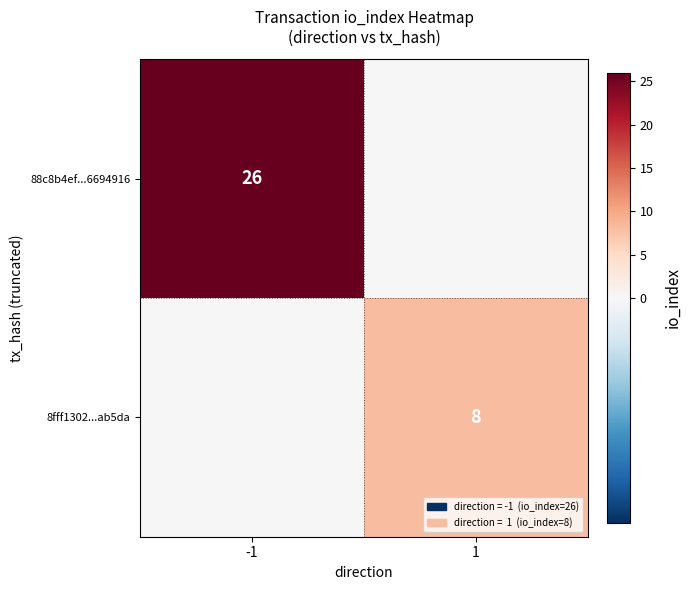

Is the value of 8fff1302...ab5da at 1 greater than the value of 88c8b4ef...6694916 at -1?

No